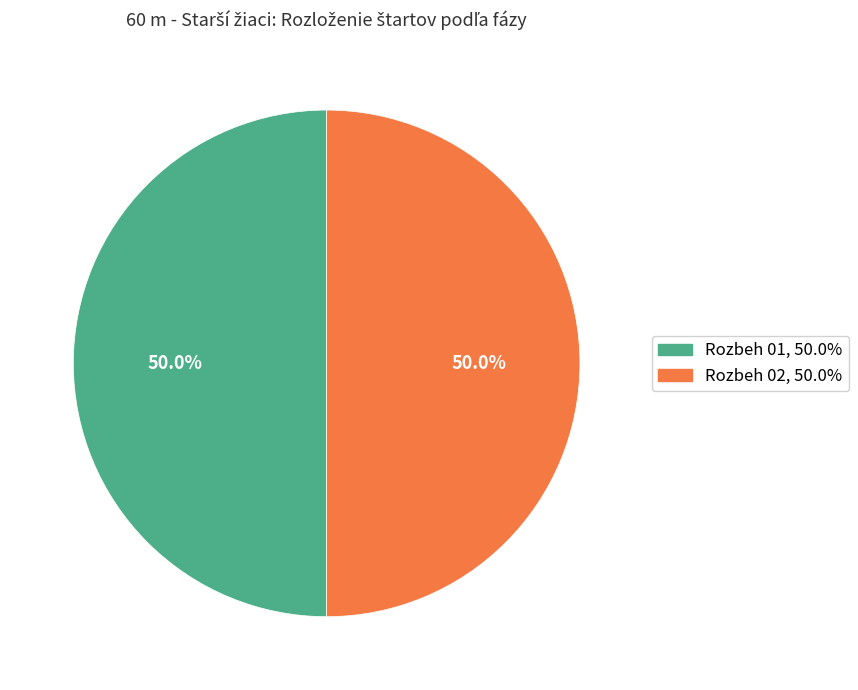

To the nearest percent, what is the combined percentage of Rozbeh 02 and Rozbeh 01?

100%